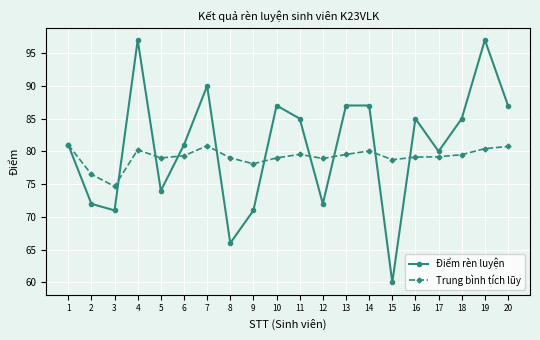

Which series changed the most between 9 and 19?

Điểm rèn luyện